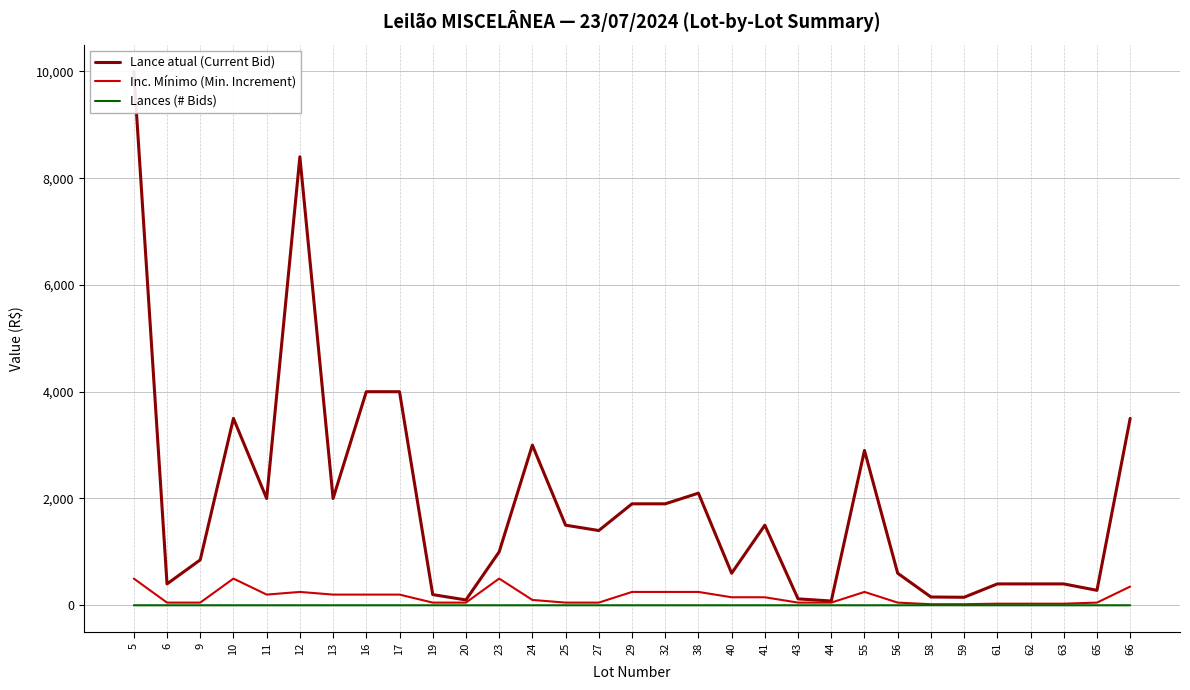

At which category does Inc. Mínimo (Min. Increment) reach its first local valley?

11